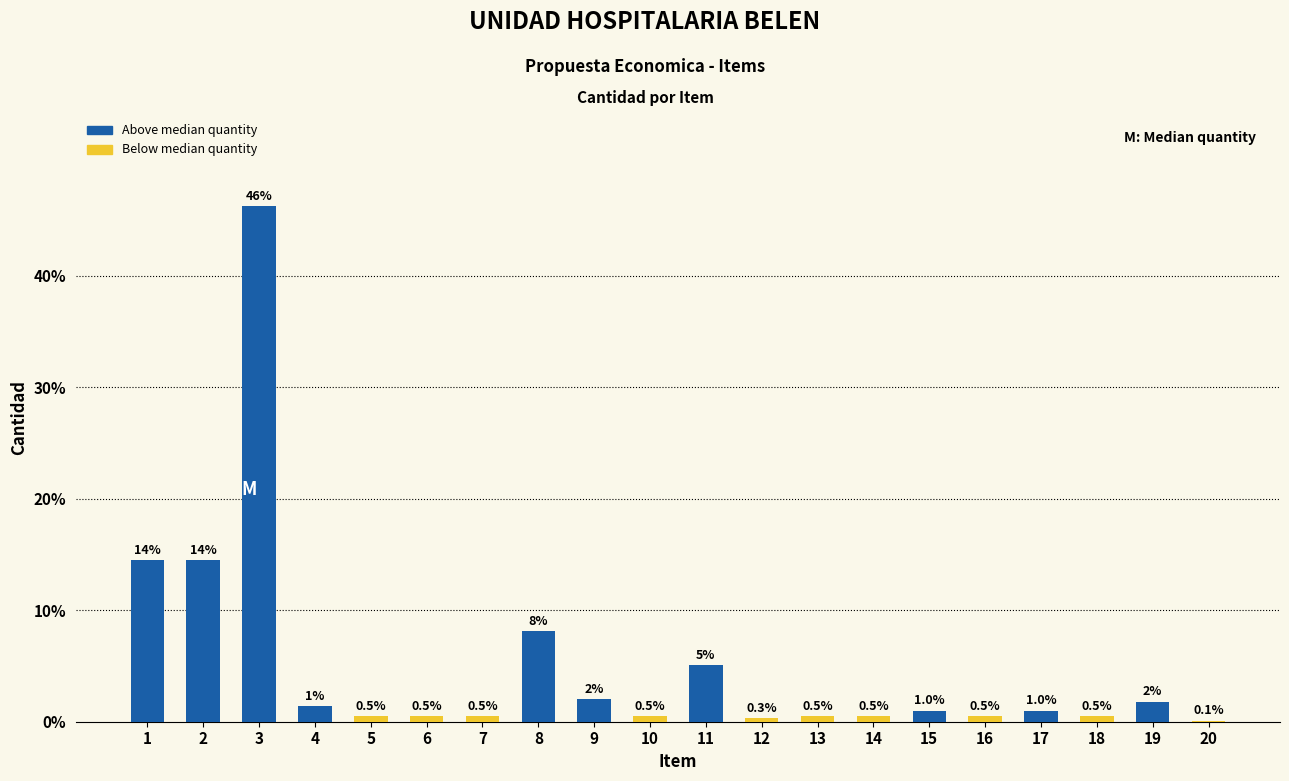

What is the difference between the values at 12 and 8?

7.8